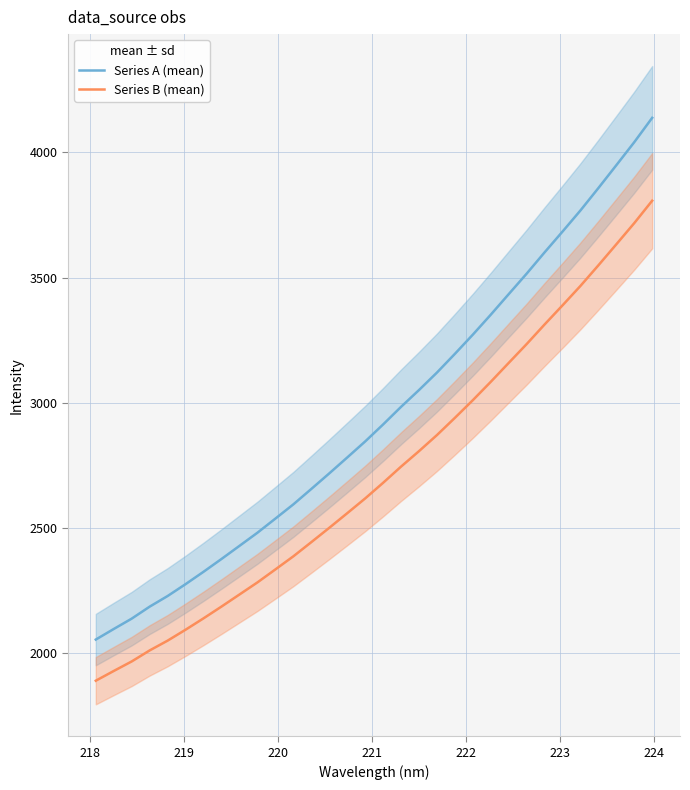

True or false: Series B (mean) and Series A (mean) cross at least once.

False